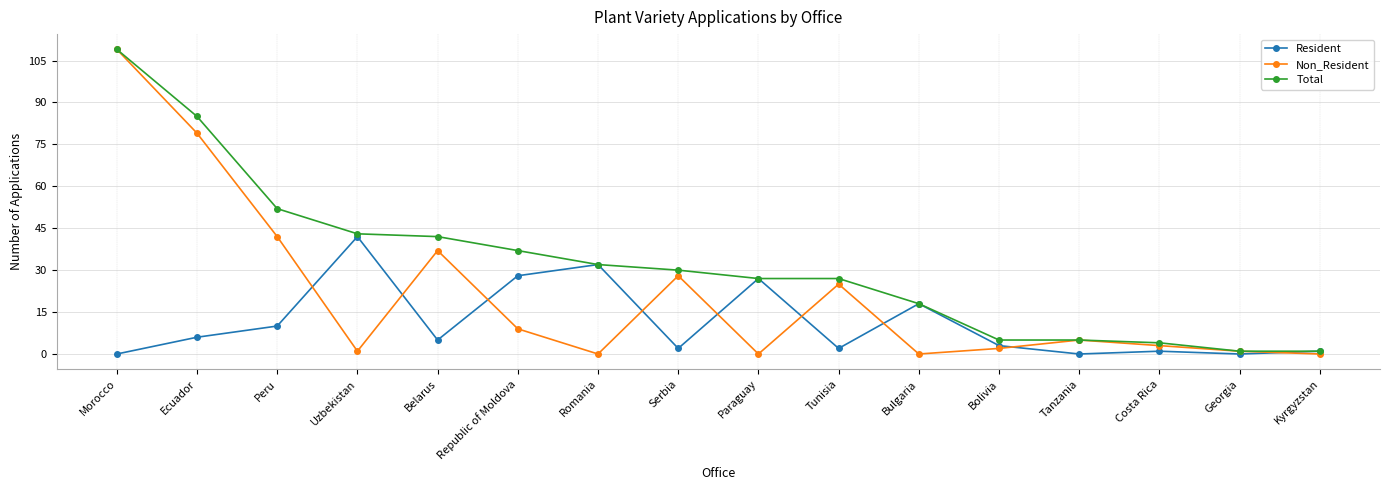

Reading left to right, what are all the values shown in this chart?

Resident: 0	6	10	42	5	28	32	2	27	2	18	3	0	1	0	1
Non_Resident: 109	79	42	1	37	9	0	28	0	25	0	2	5	3	1	0
Total: 109	85	52	43	42	37	32	30	27	27	18	5	5	4	1	1